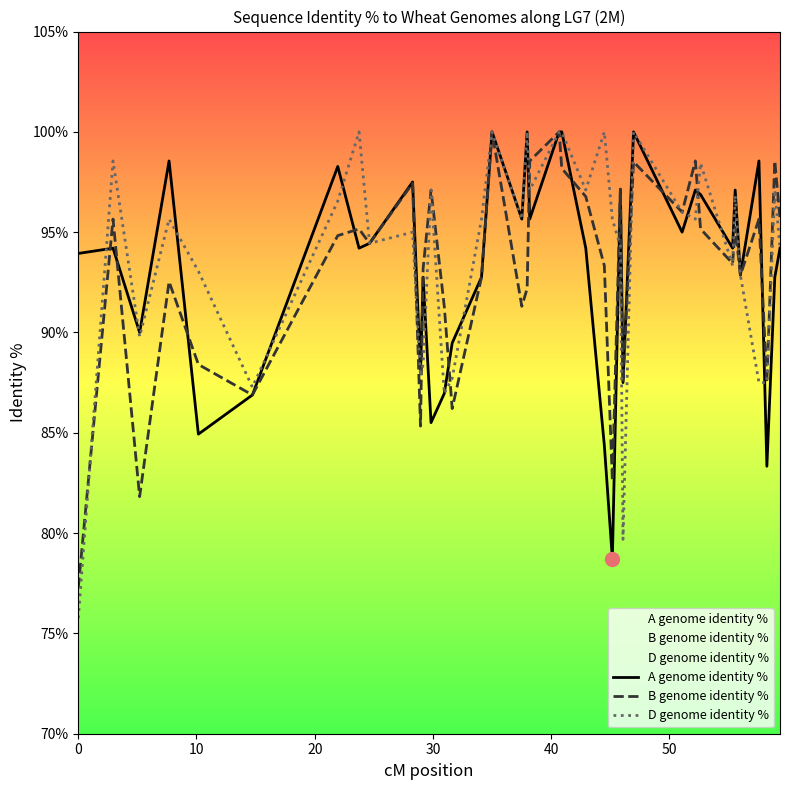

Which series has the widest spread of values?

D genome identity %